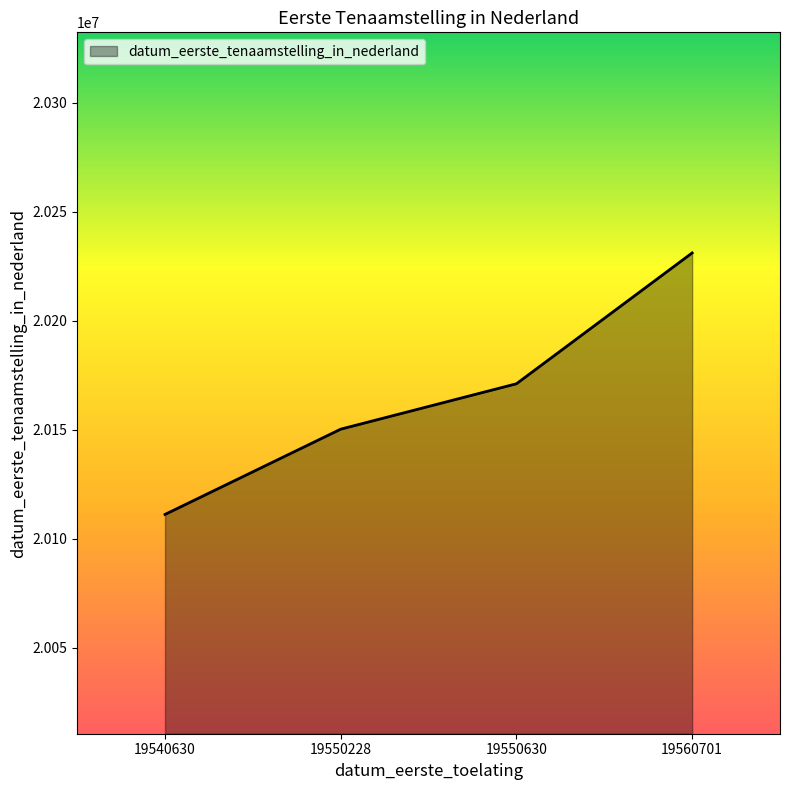

What is the sum of all values?

80663744